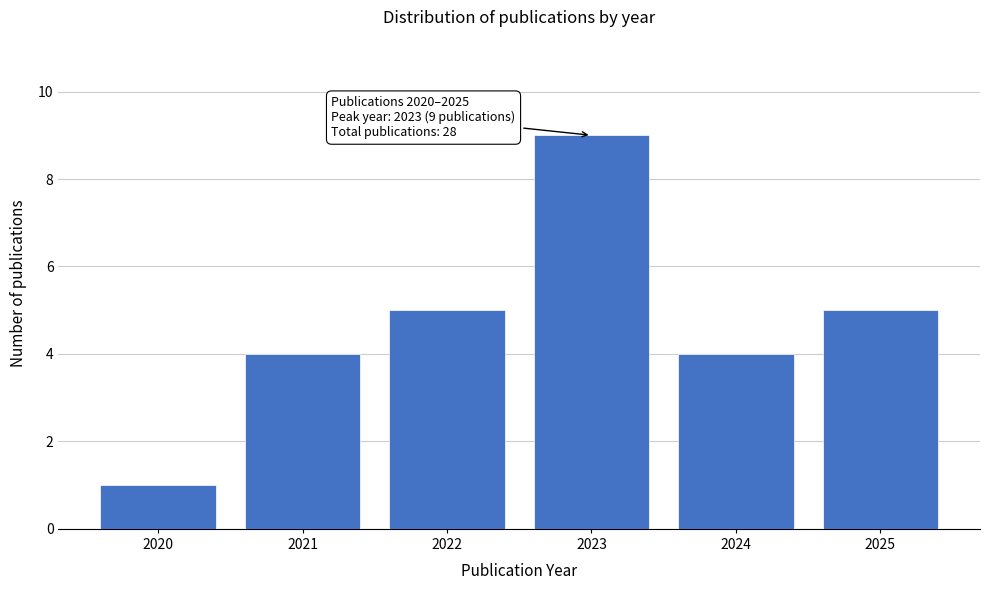

Reading left to right, list all the values displayed in this chart.

1	4	5	9	4	5